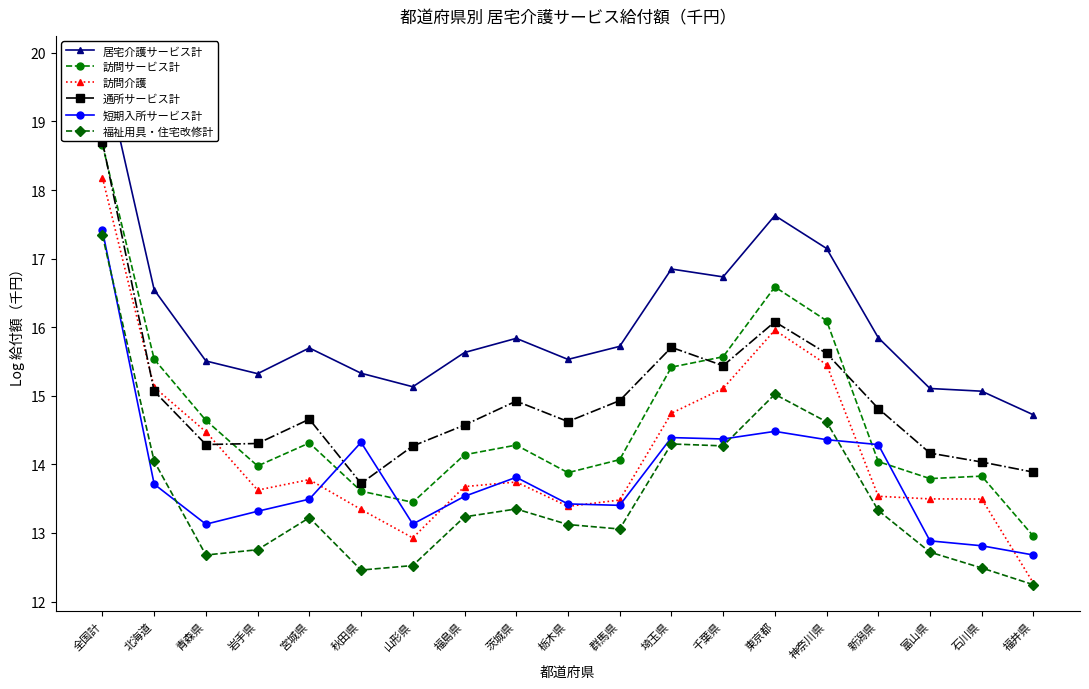

Which series changed the most between 群馬県 and 石川県?

通所サービス計